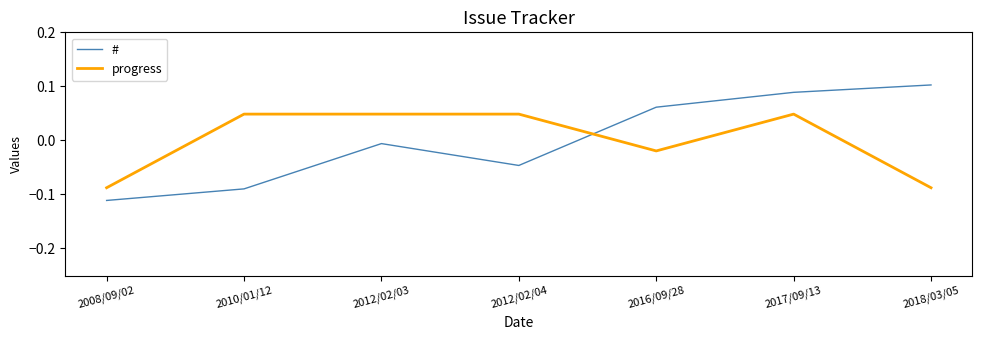

True or false: progress has a value of 0.1 at 2012/02/04.

False